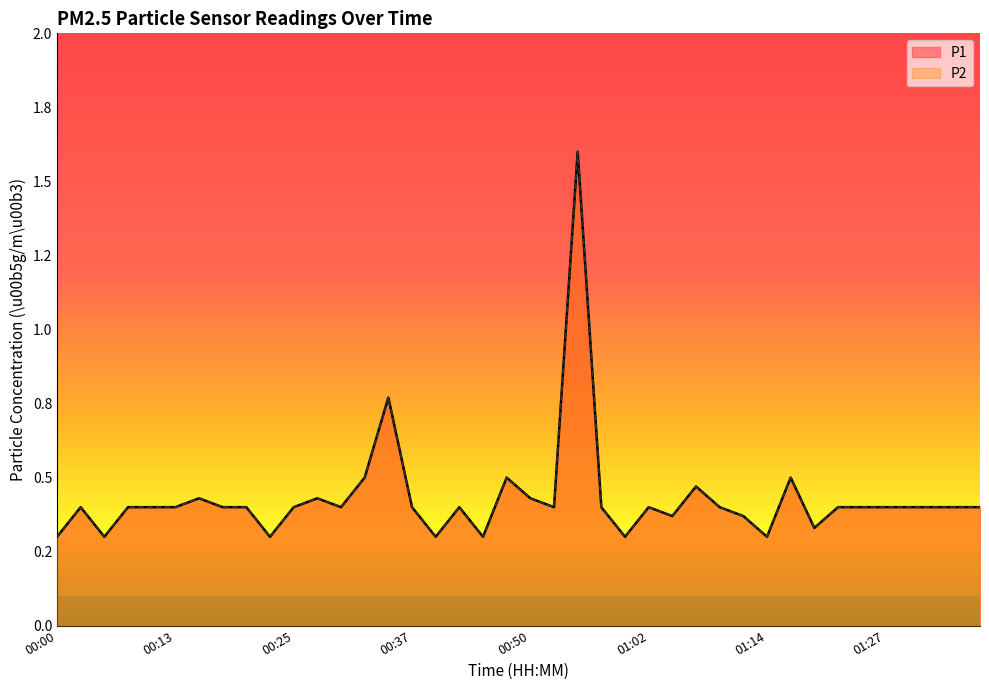

Count the number of data series in this chart.

2